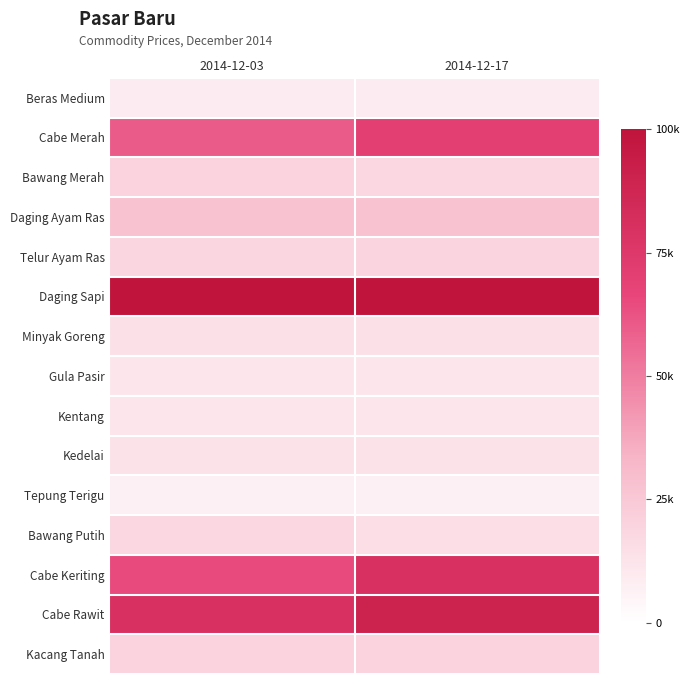

At which category does the chart reach its minimum across all series?

2014-12-03